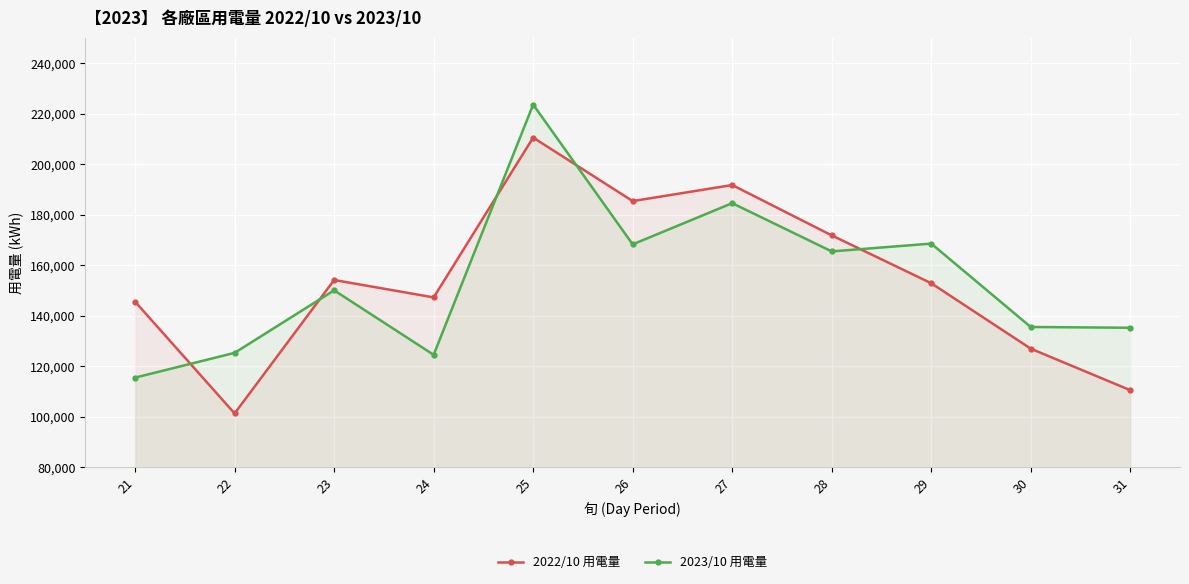

Which series has the largest total across all categories?

2022/10 用電量